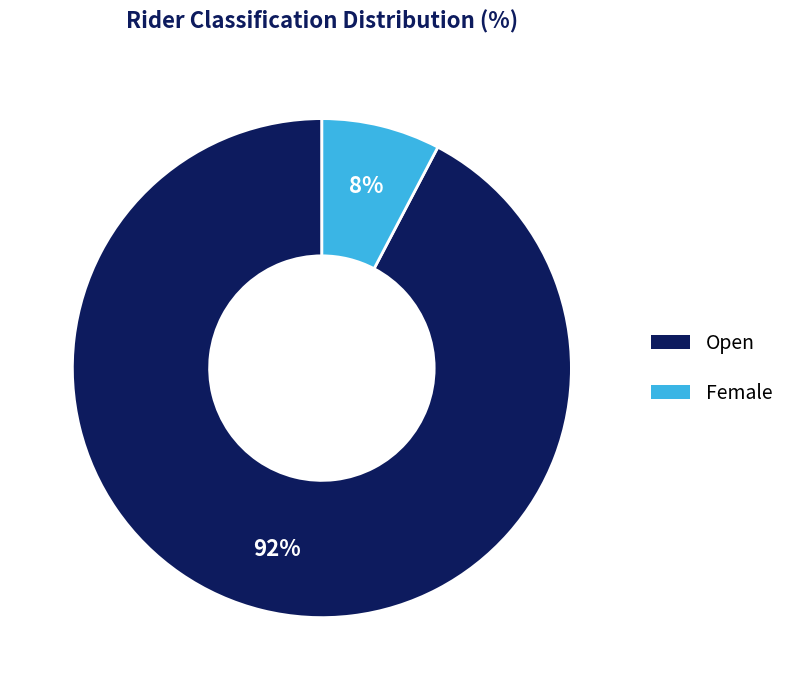

Does any single category account for the majority?

Yes